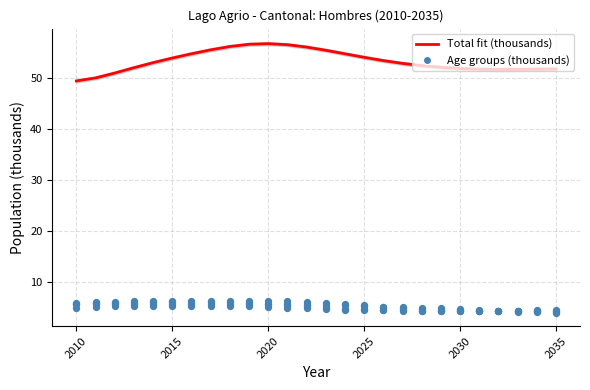

At which category is the sum across all series the highest?

9